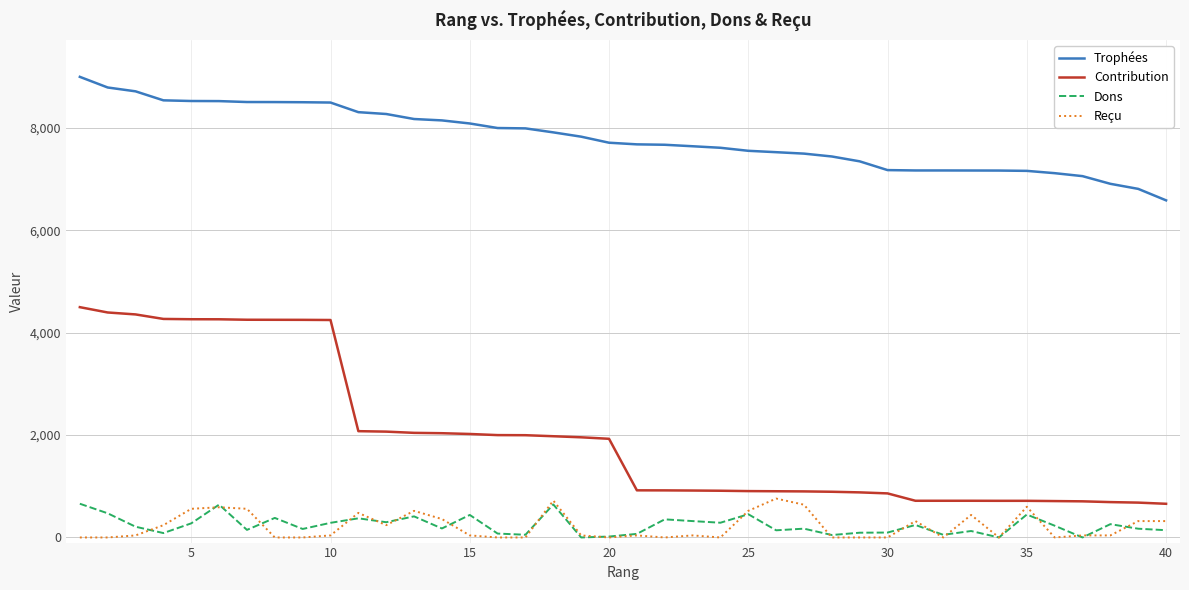

Which series has the widest spread of values?

Contribution